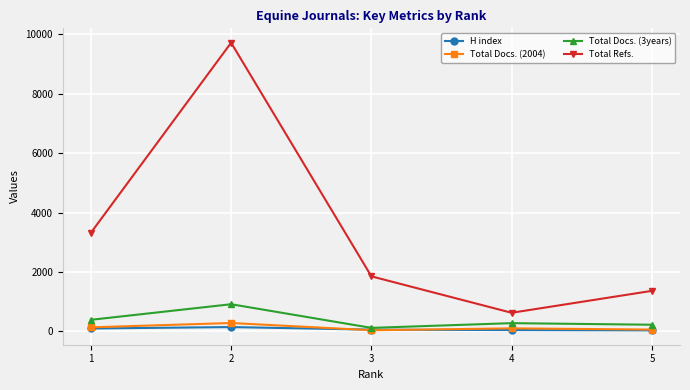

Which series has the largest range (max minus min)?

Total Refs.